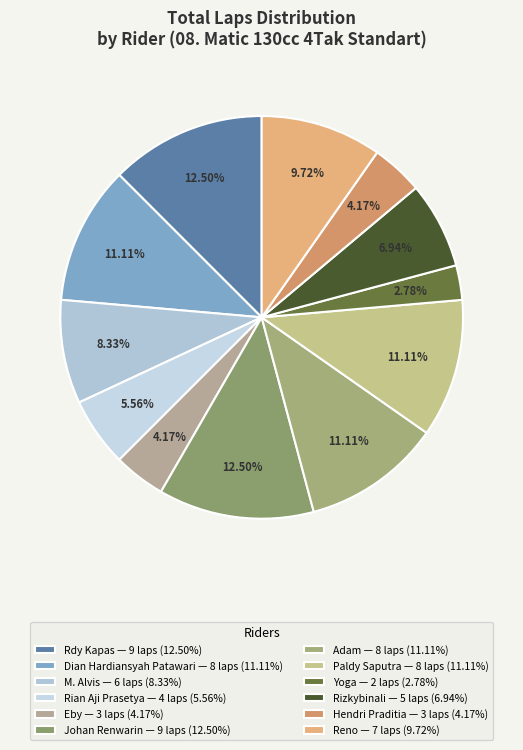

Rank the categories by value from lowest to highest.

Yoga, Eby, Hendri Praditia, Rian Aji Prasetya, Rizkybinali, M. Alvis, Reno, Dian Hardiansyah Patawari, Adam, Paldy Saputra, Rdy Kapas, Johan Renwarin